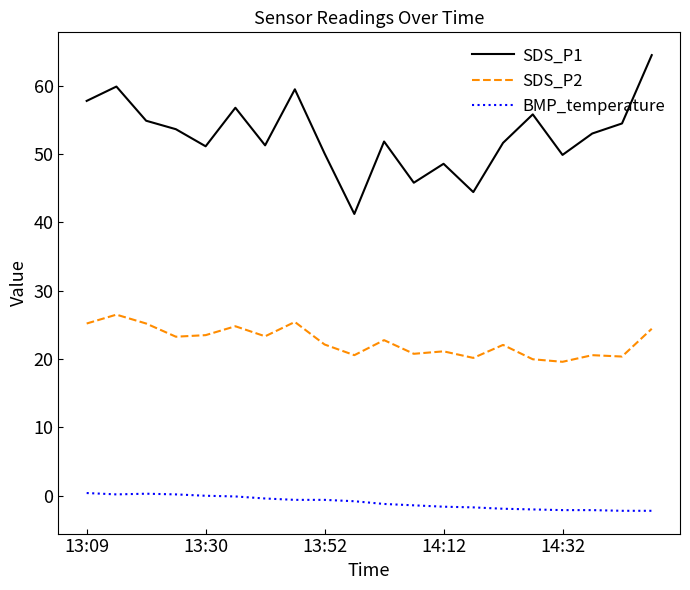

Rank the series by their average value, from highest to lowest.

SDS_P1, SDS_P2, BMP_temperature